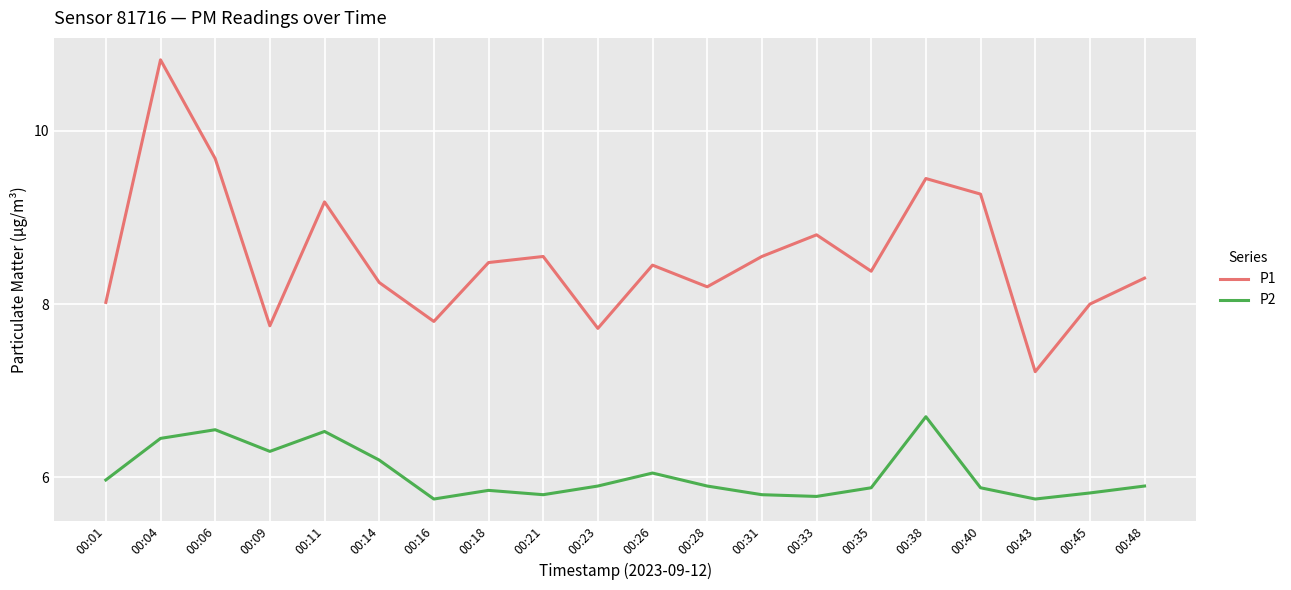

Count the number of categories in the chart.

20